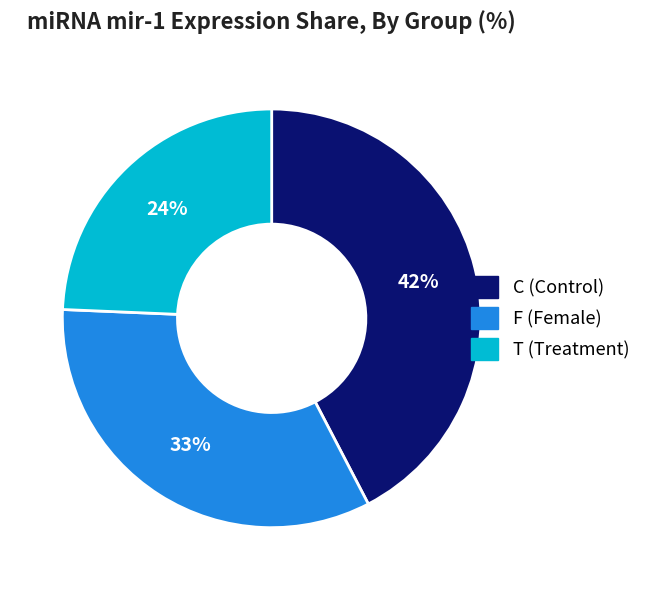

Rank the categories by value from lowest to highest.

T, F, C